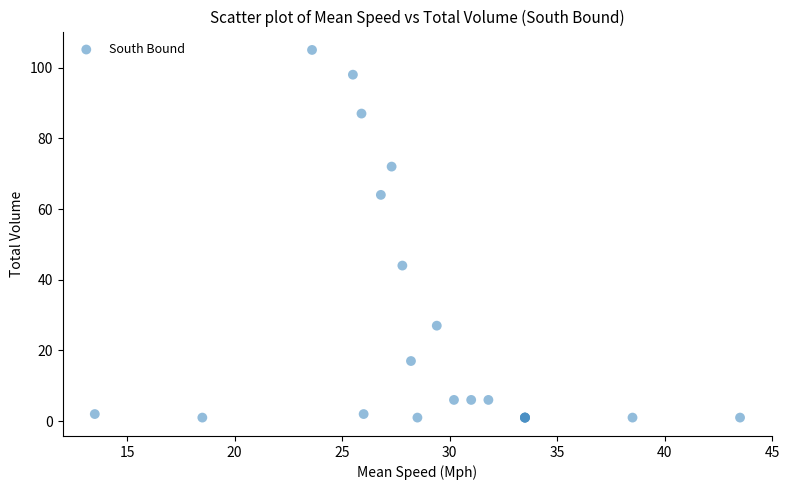

What Y value in the scatter plot is closest to 53?

44